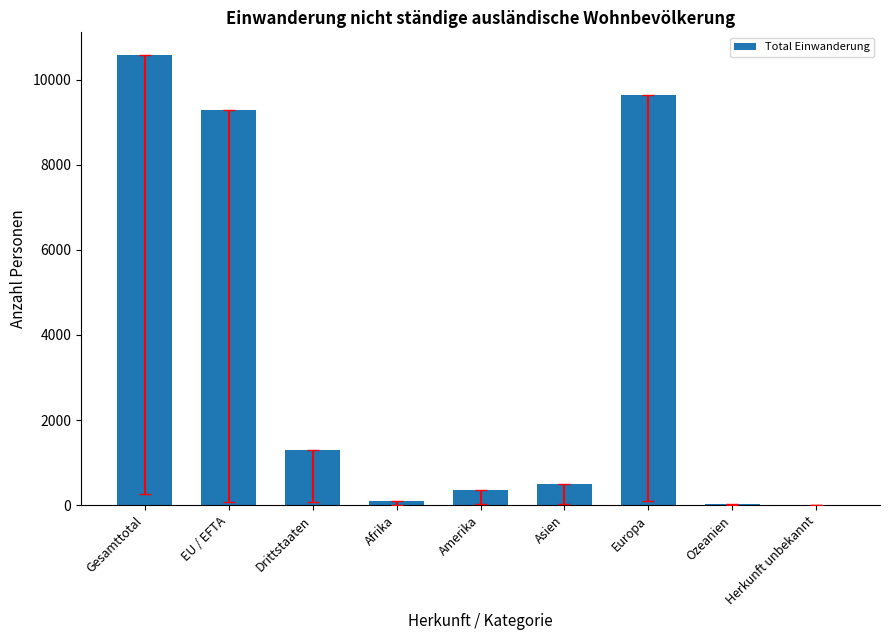

What is the change in value from EU / EFTA to Asien?

-8788